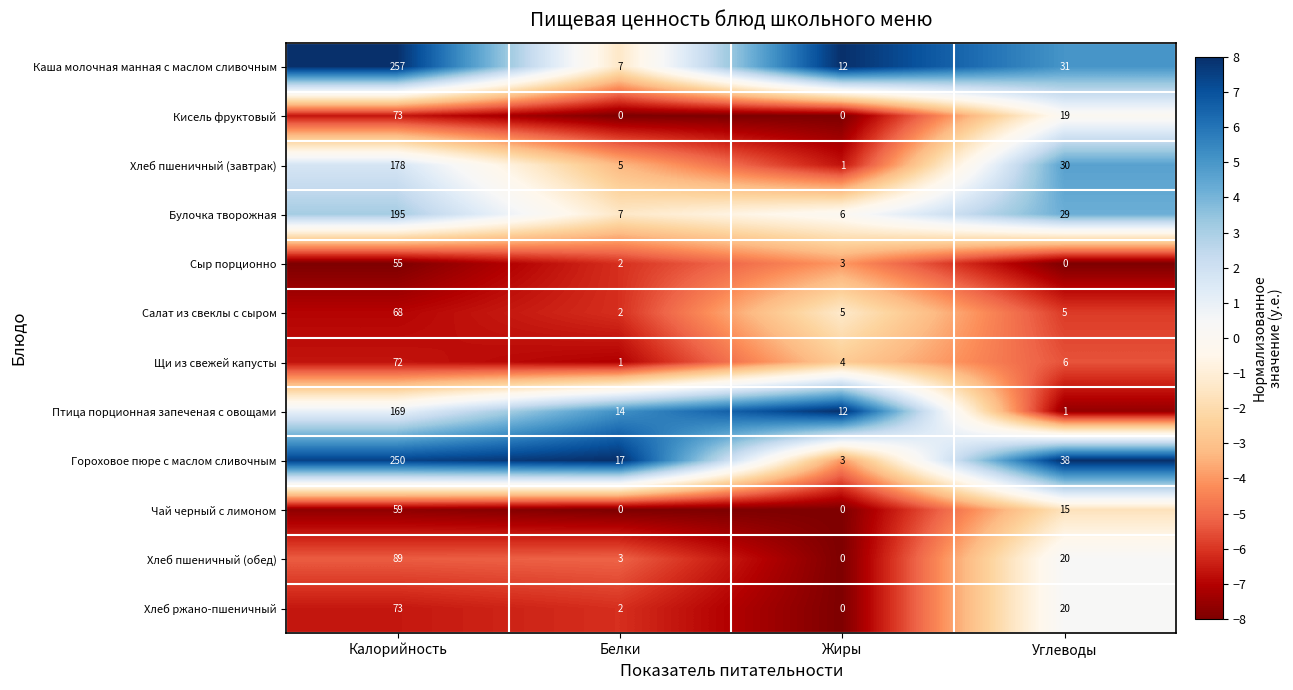

Between Калорийность and Белки, which series saw the biggest shift?

Каша молочная манная с маслом сливочным